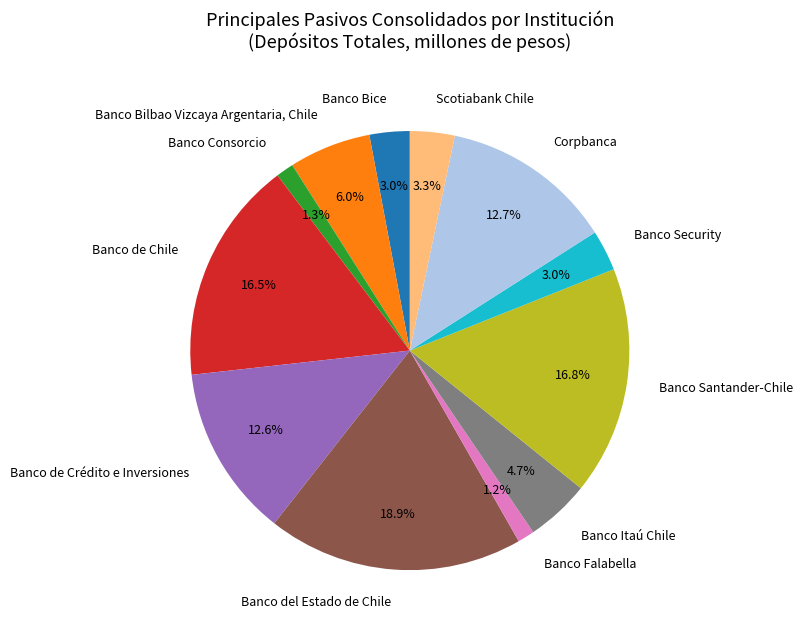

Is Banco Itaú Chile the majority of the pie?

No